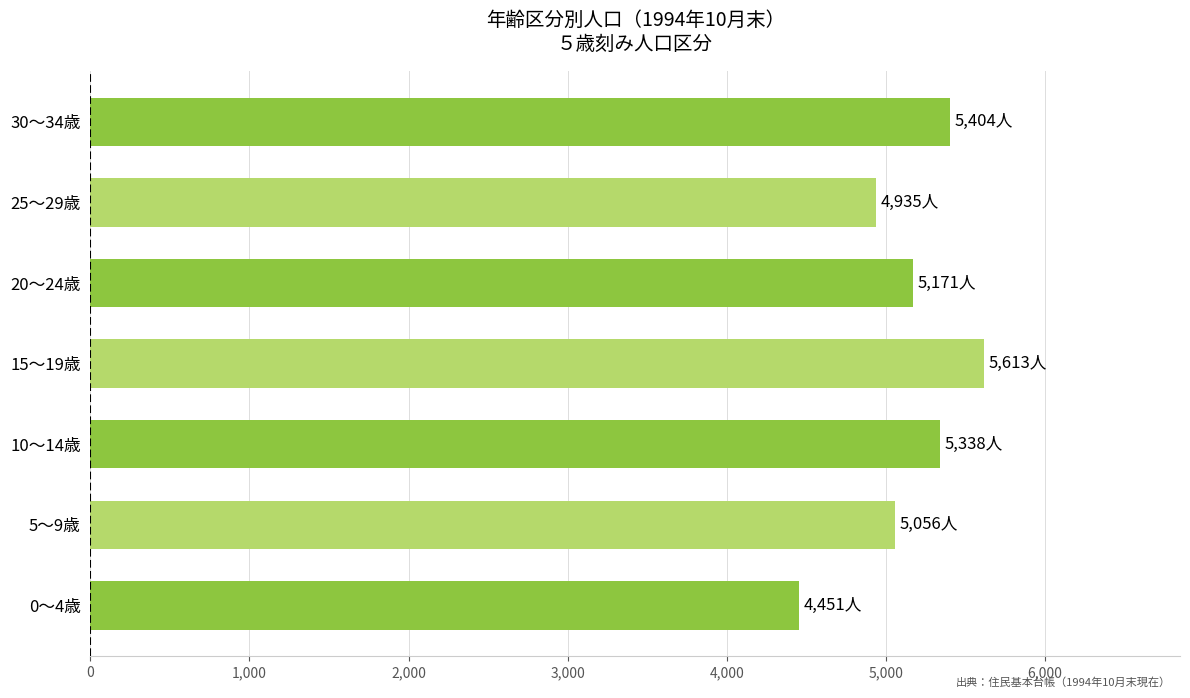

What is the change in value from 25～29歳 to 30～34歳?

+469